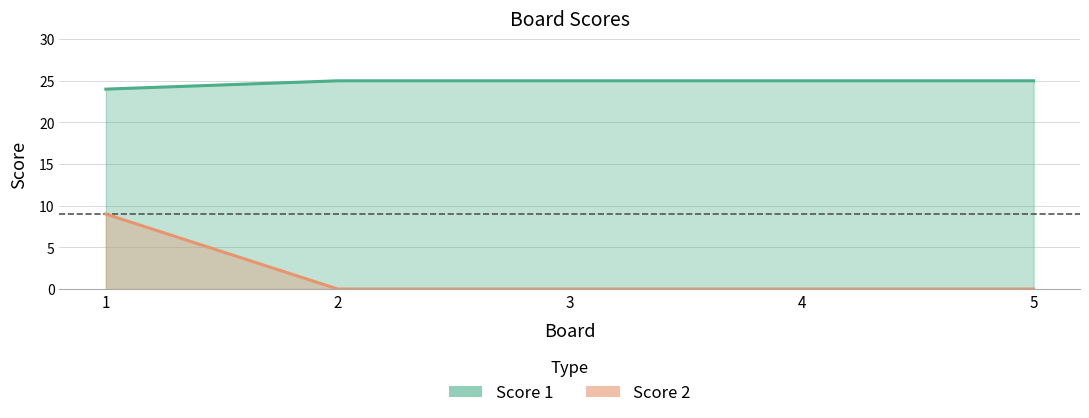

Reading left to right, extract all data points from this chart.

Score 1: 24	25	25	25	25
Score 2: 9	0	0	0	0